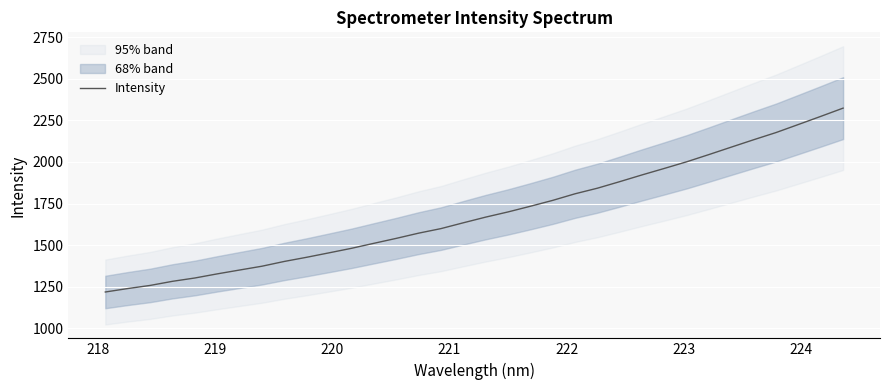

What is the average value?

1691.8